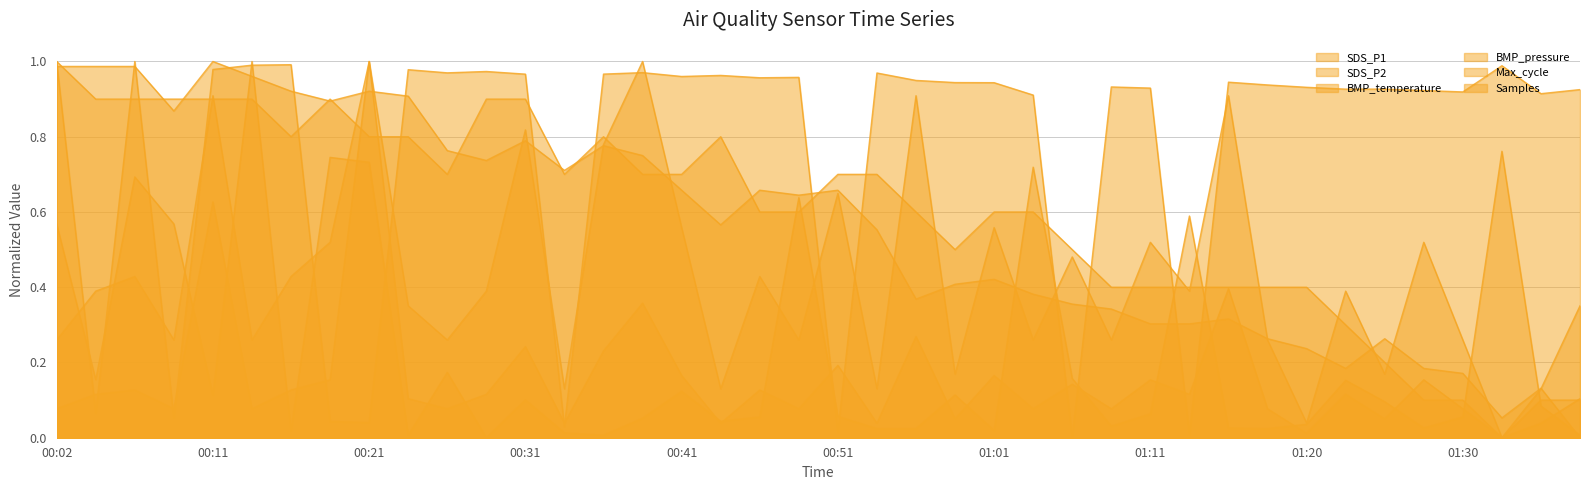

How many data points does each series have?

40